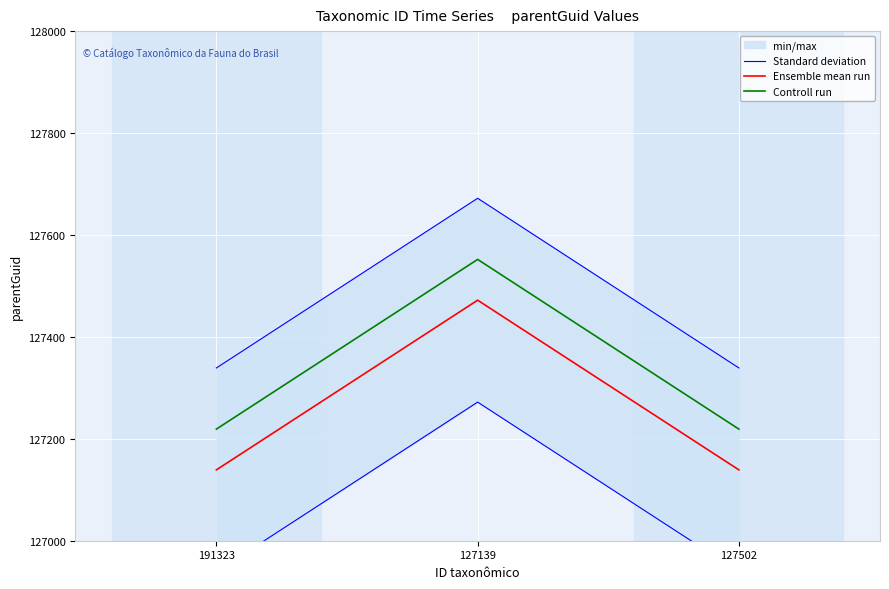

Rank the series by their average value, from lowest to highest.

Standard deviation, Ensemble mean run, Controll run